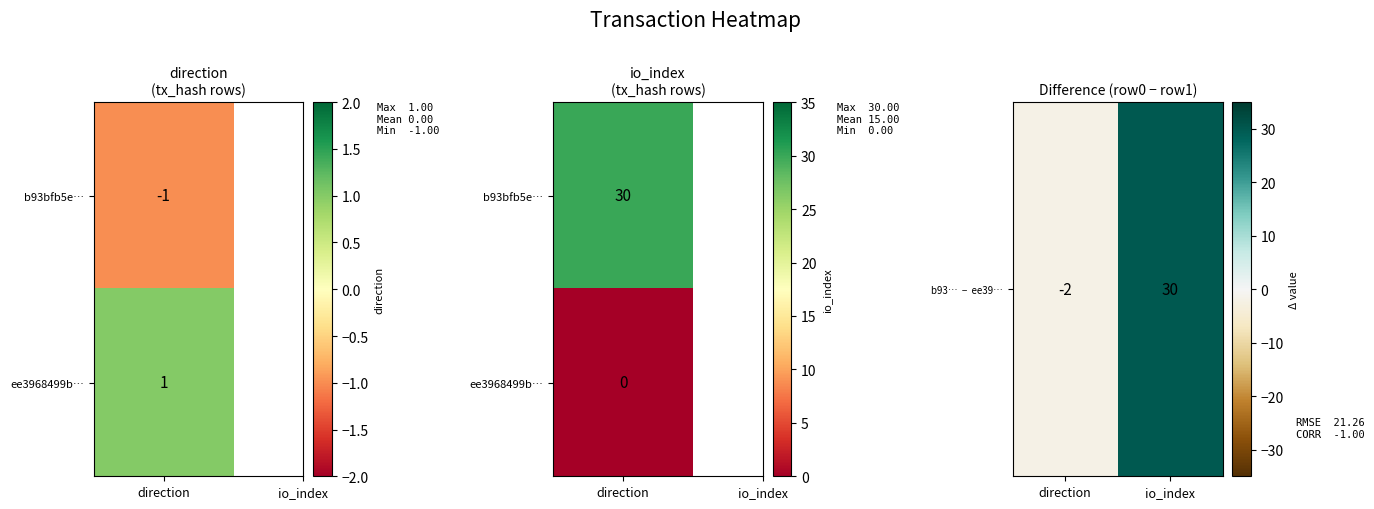

Rank the categories by value from highest to lowest.

io_index, direction